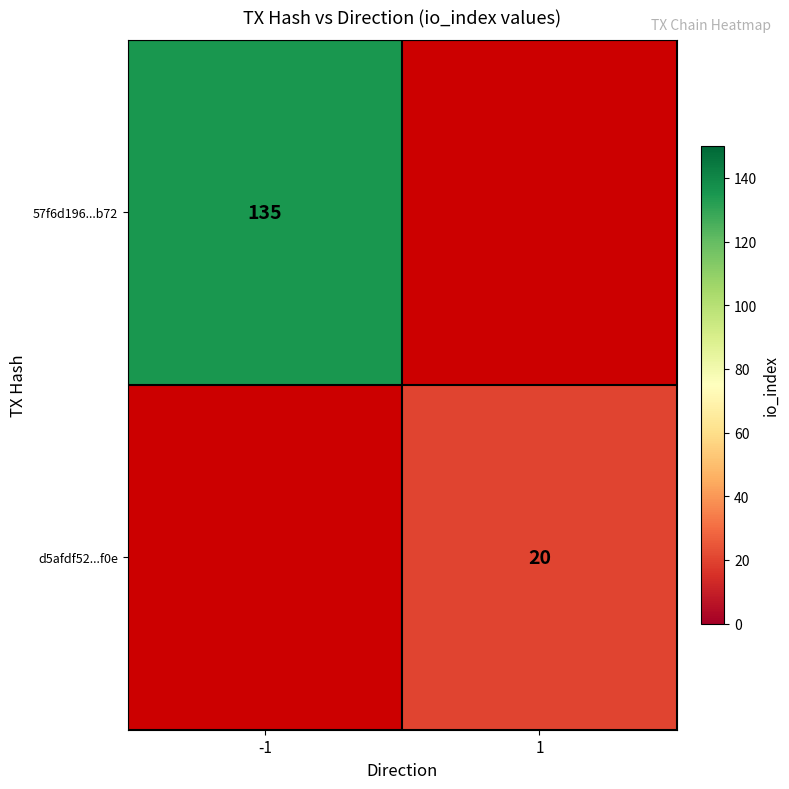

Is the value of d5afdf52...f0e at 1 greater than the value of 57f6d196...b72 at -1?

No